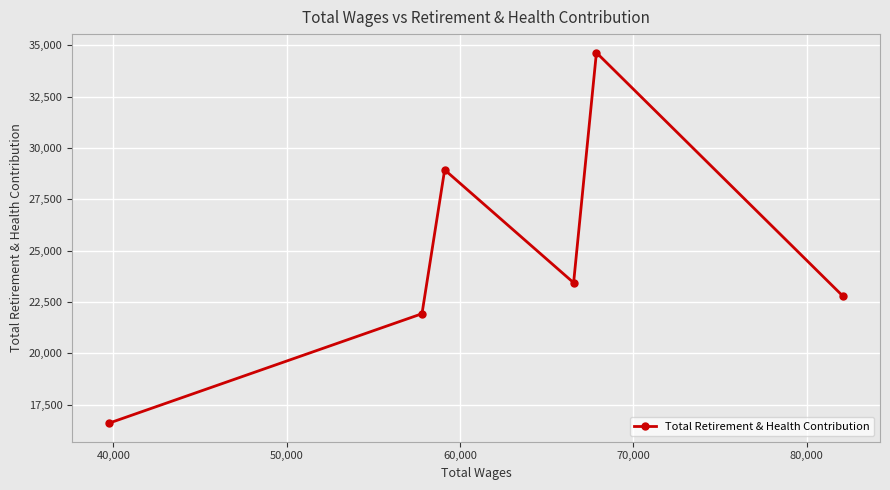

What is the difference between the maximum and minimum values?

18039